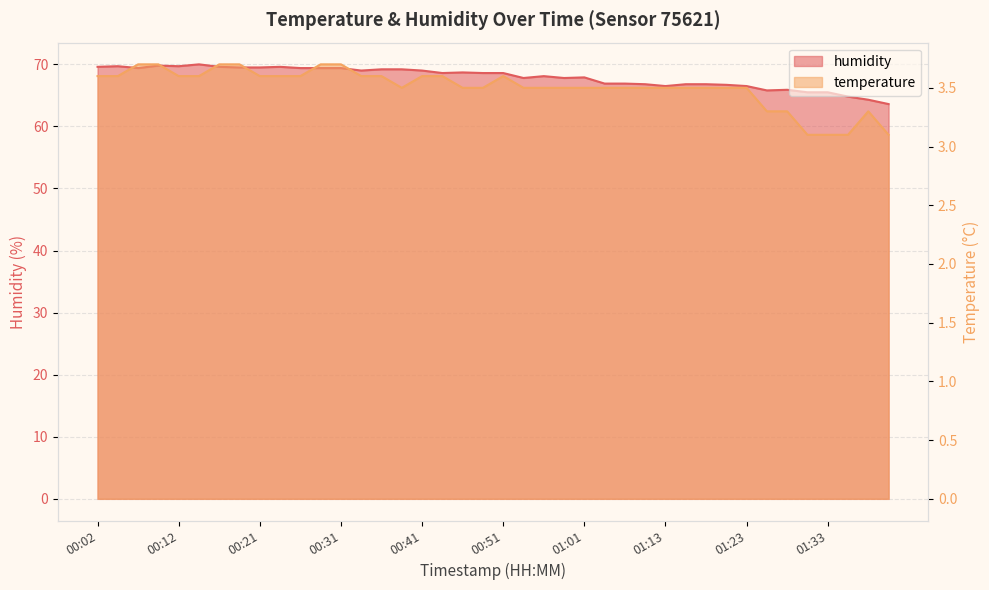

What is the average value of the humidity series?

67.9